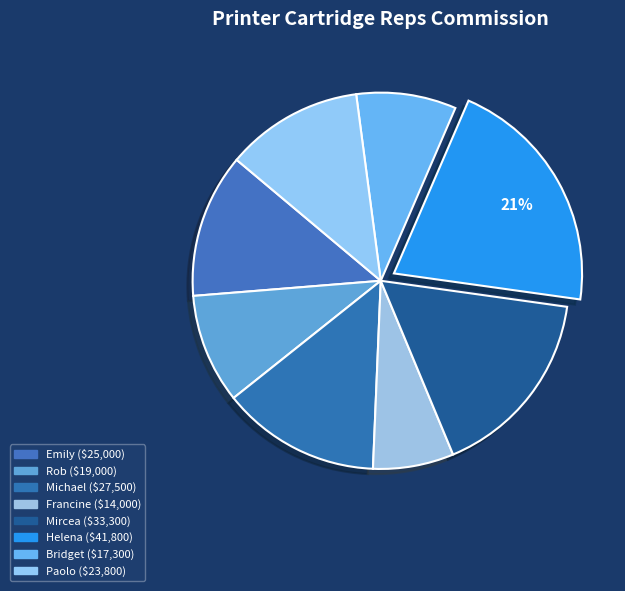

Combined, what portion of the pie is Paolo and Emily?

24.2%